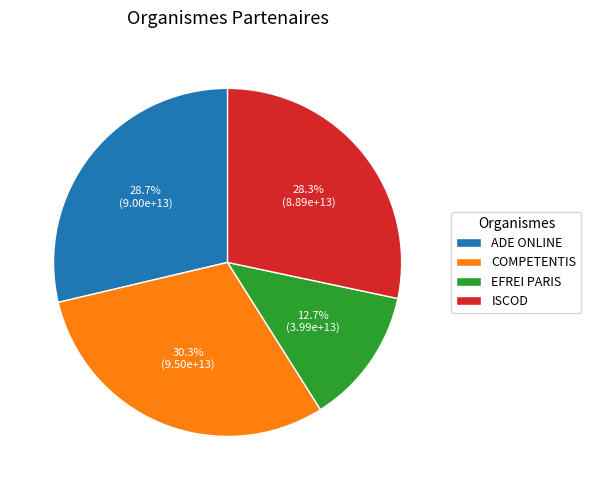

Approximately how many times larger is the value at ISCOD compared to EFREI PARIS?

2.2